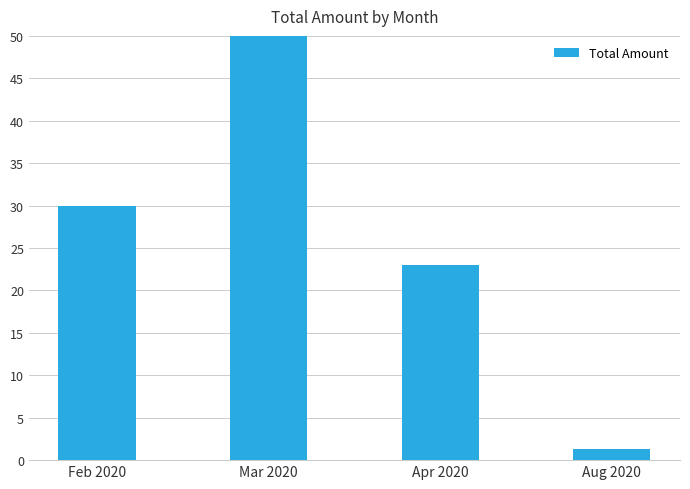

What is the minimum value shown in the chart?

1.4